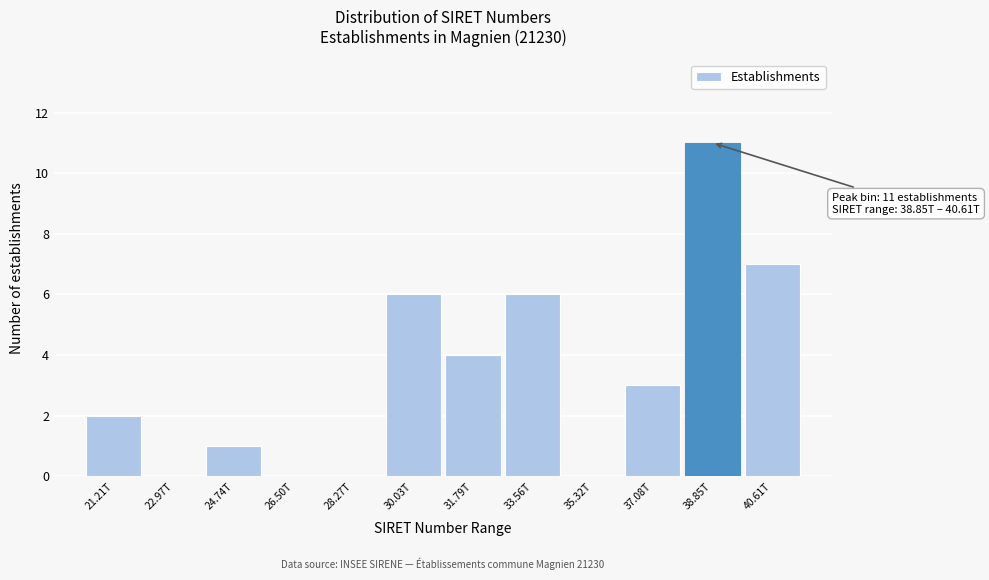

Reading right to left, list all the values displayed in this chart.

40.61T=7	38.85T=11	37.08T=3	35.32T=0	33.56T=6	31.79T=4	30.03T=6	28.27T=0	26.50T=0	24.74T=1	22.97T=0	21.21T=2